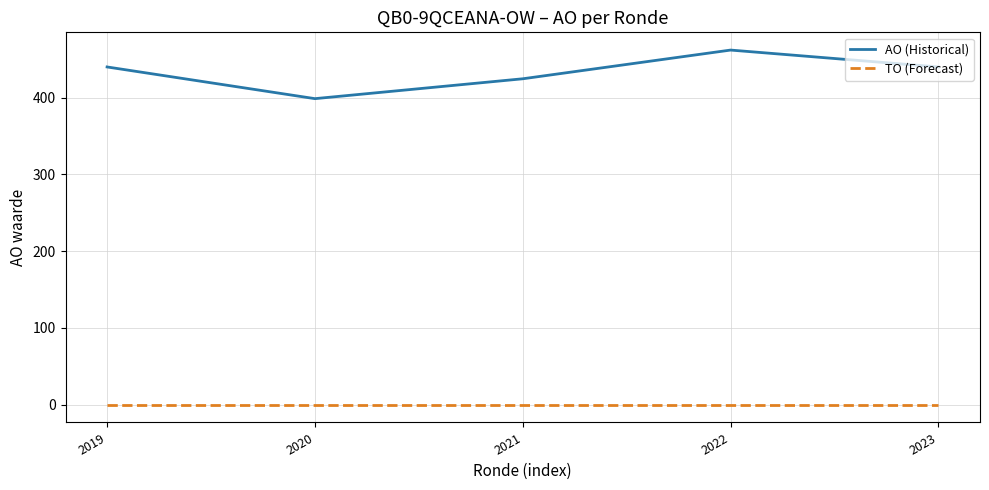

True or false: AO (Historical) has a value of 462.0 at 2022.

True